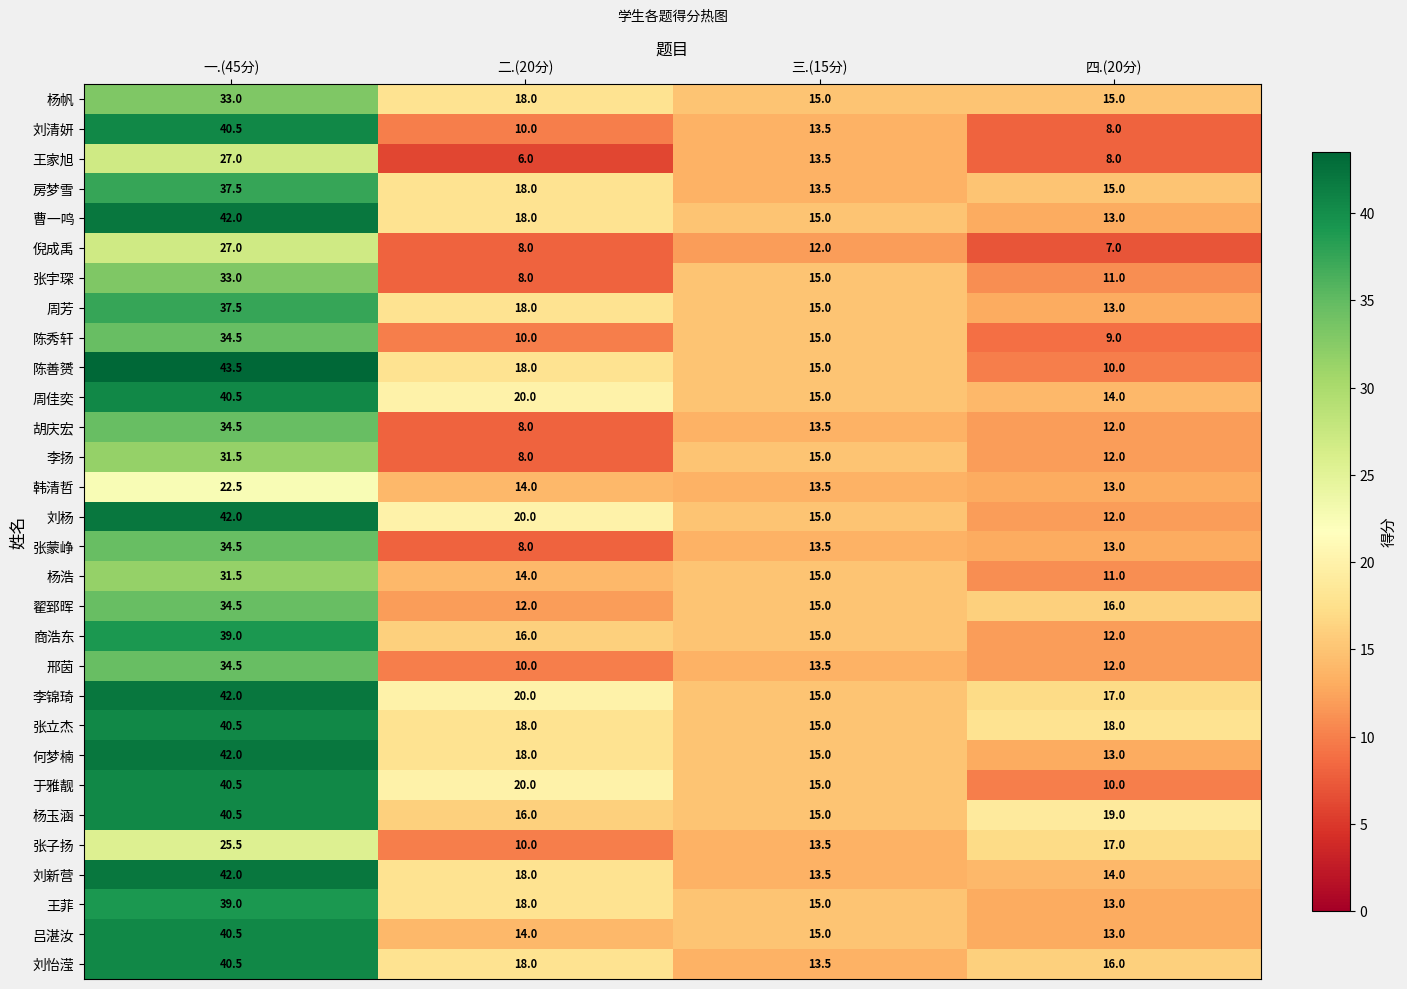

Where does the 于雅靓 series first go above 20?

一.(45分)